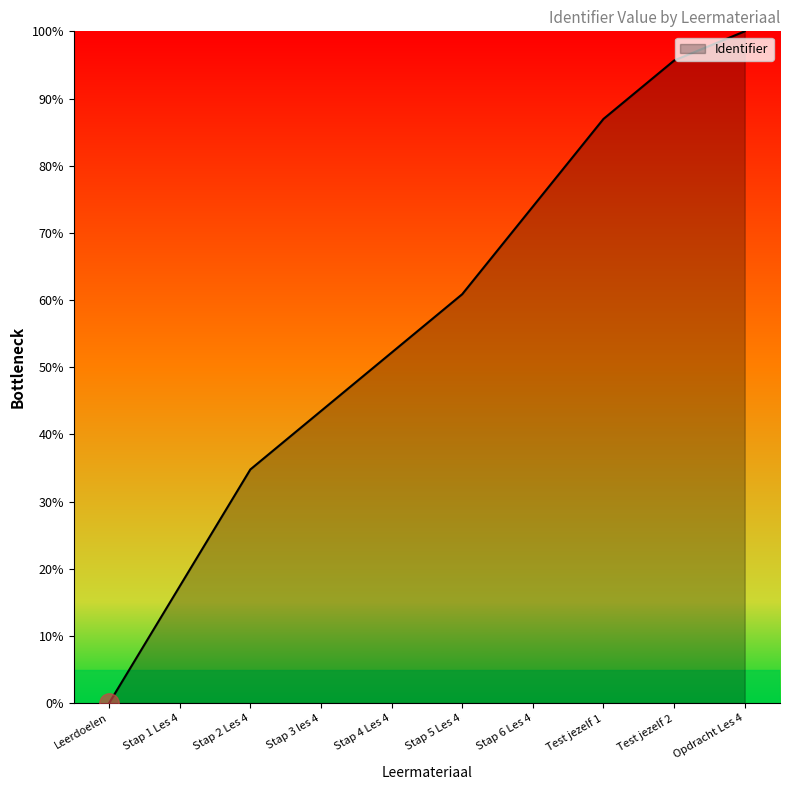

Which has a higher value, Test jezelf 2 or Leerdoelen?

Test jezelf 2